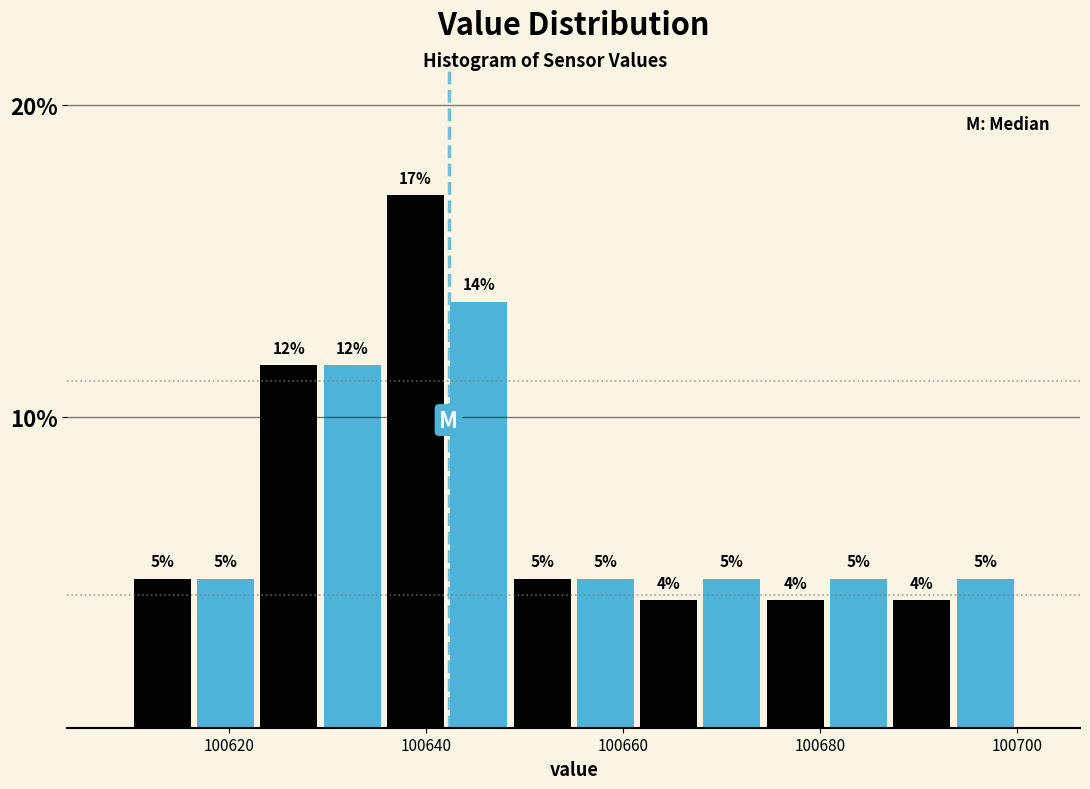

Read against the x-axis, roughly where is the centre of the tallest bar?

100638